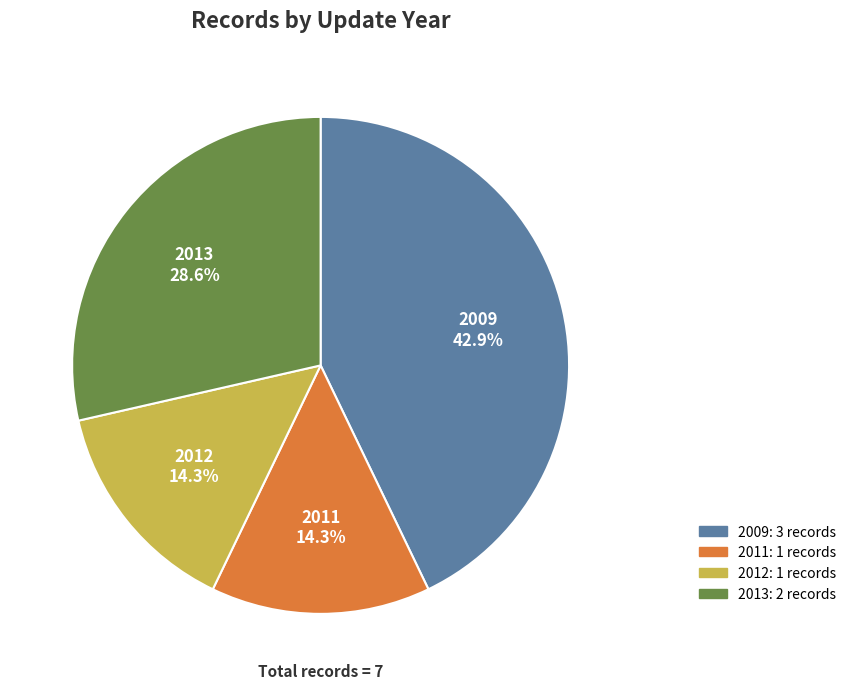

Between 2011 and 2009, which is larger?

2009